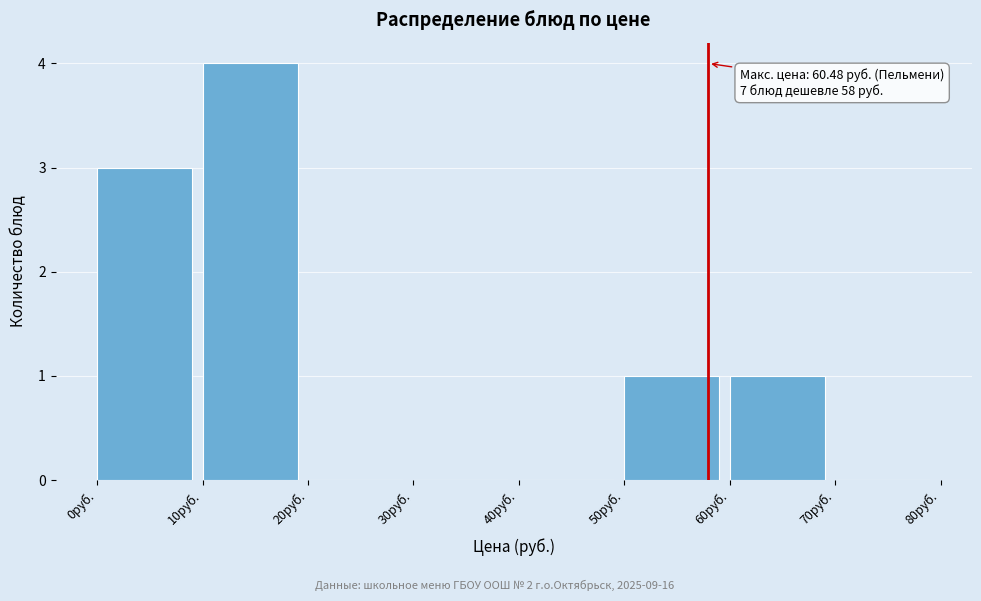

Over which range of the x-axis is the bar tallest?

10 to 20